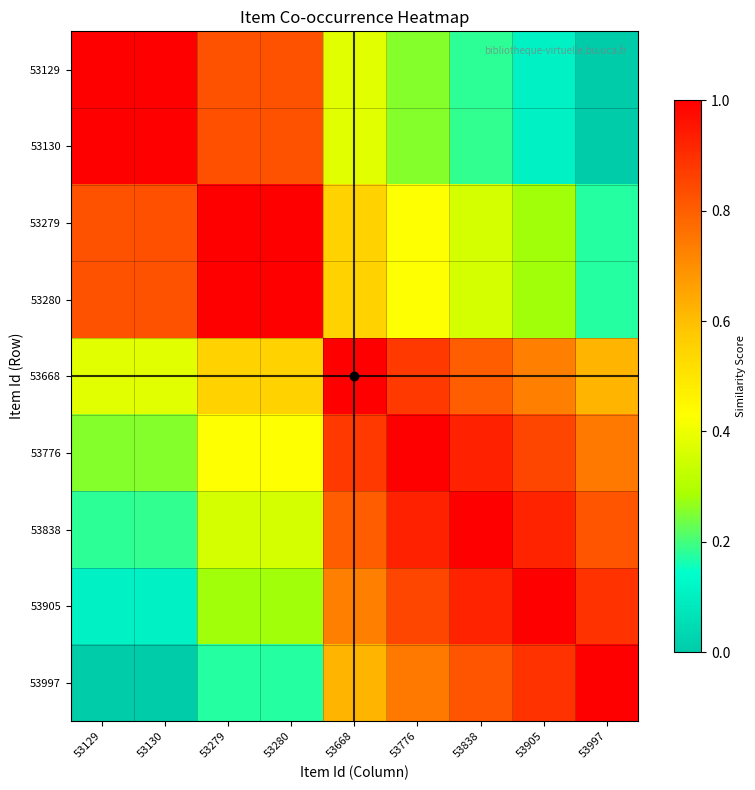

Reading left to right, what are all the values shown in this chart?

53129: 53129=1.0	53130=1.0	53279=0.8	53280=0.8	53668=0.4	53776=0.3	53838=0.2	53905=0.1	53997=0.0
53130: 53129=1.0	53130=1.0	53279=0.8	53280=0.8	53668=0.4	53776=0.3	53838=0.2	53905=0.1	53997=0.0
53279: 53129=0.8	53130=0.8	53279=1.0	53280=1.0	53668=0.6	53776=0.4	53838=0.4	53905=0.3	53997=0.2
53280: 53129=0.8	53130=0.8	53279=1.0	53280=1.0	53668=0.6	53776=0.4	53838=0.4	53905=0.3	53997=0.2
53668: 53129=0.4	53130=0.4	53279=0.6	53280=0.6	53668=1.0	53776=0.9	53838=0.8	53905=0.7	53997=0.6
53776: 53129=0.3	53130=0.3	53279=0.4	53280=0.4	53668=0.9	53776=1.0	53838=0.9	53905=0.9	53997=0.7
53838: 53129=0.2	53130=0.2	53279=0.4	53280=0.4	53668=0.8	53776=0.9	53838=1.0	53905=0.9	53997=0.8
53905: 53129=0.1	53130=0.1	53279=0.3	53280=0.3	53668=0.7	53776=0.9	53838=0.9	53905=1.0	53997=0.9
53997: 53129=0.0	53130=0.0	53279=0.2	53280=0.2	53668=0.6	53776=0.7	53838=0.8	53905=0.9	53997=1.0